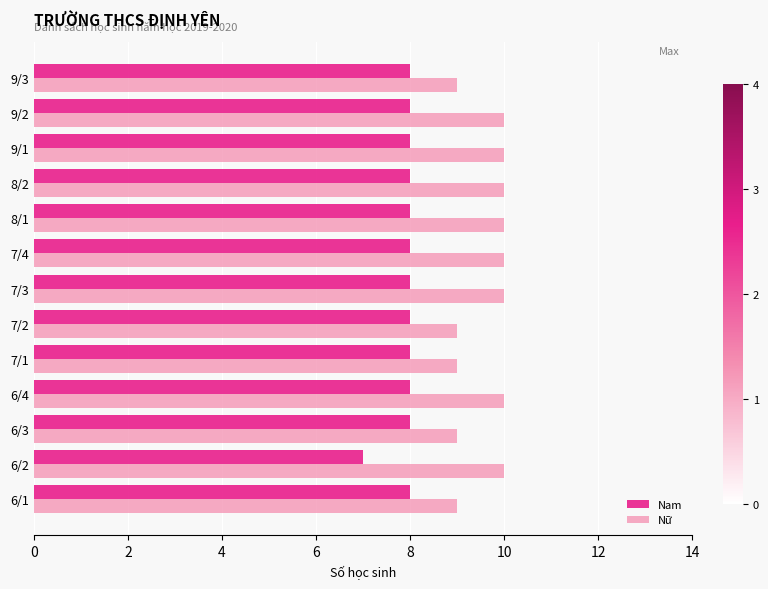

The Nữ series shows 10 at 7/4. True or false?

True